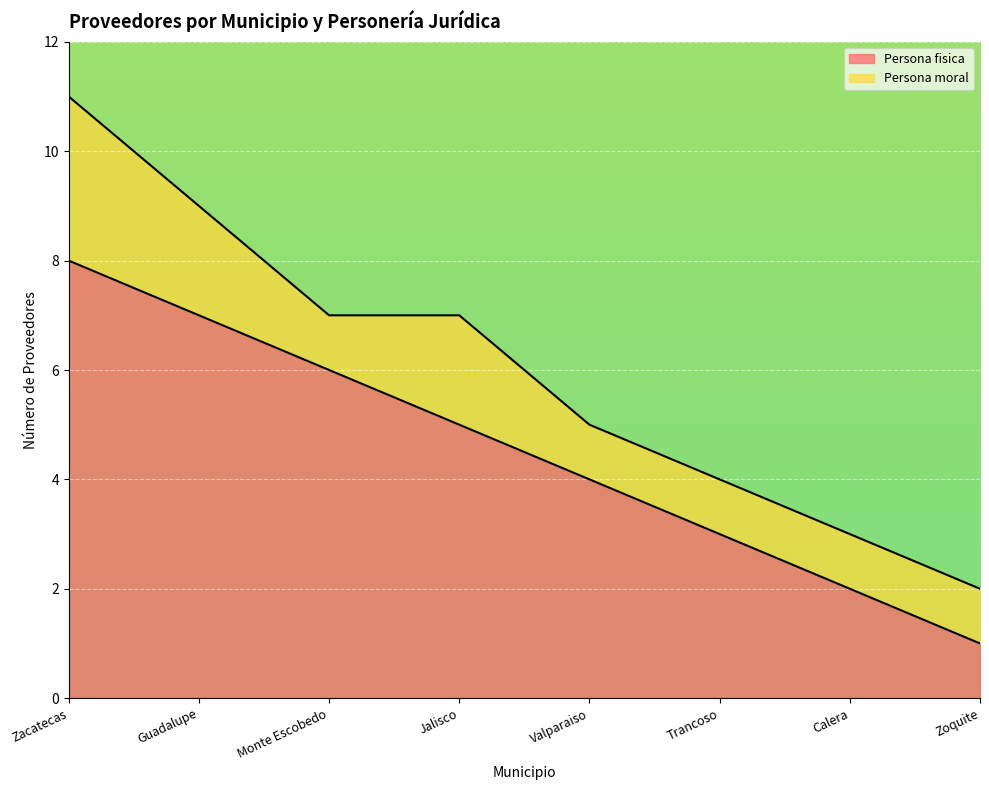

What is the total value across all series at Zacatecas?

11